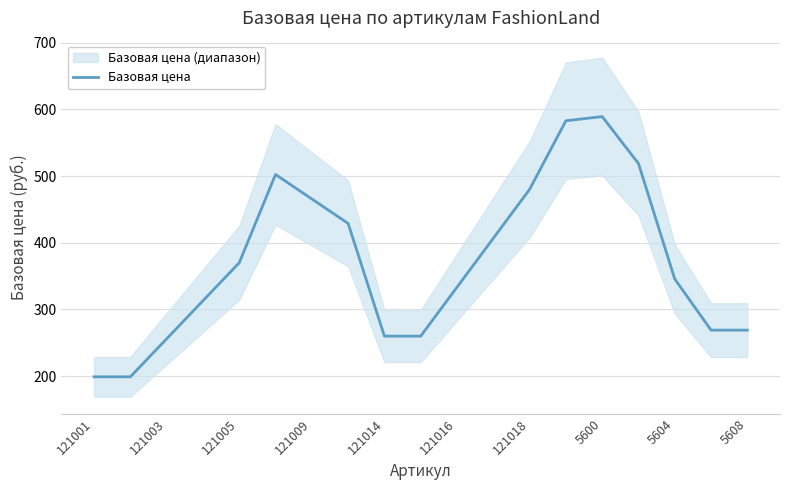

What is the average value?

371.0